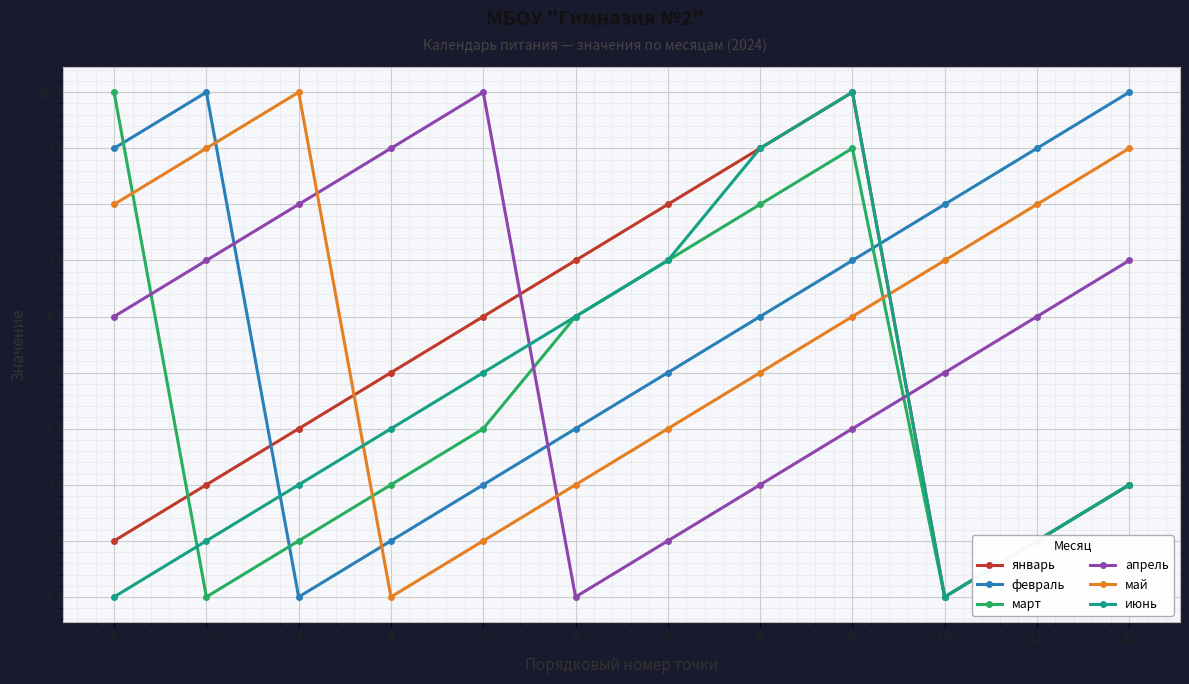

Which series ends up on top after the final intersection of февраль and май?

февраль